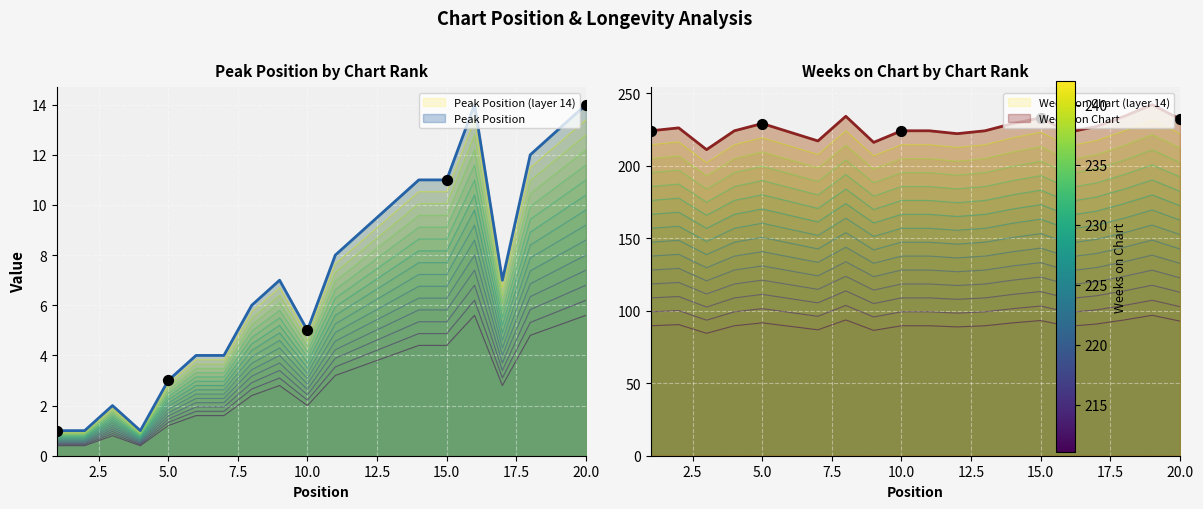

At how many categories does at least one series exceed 67?

20